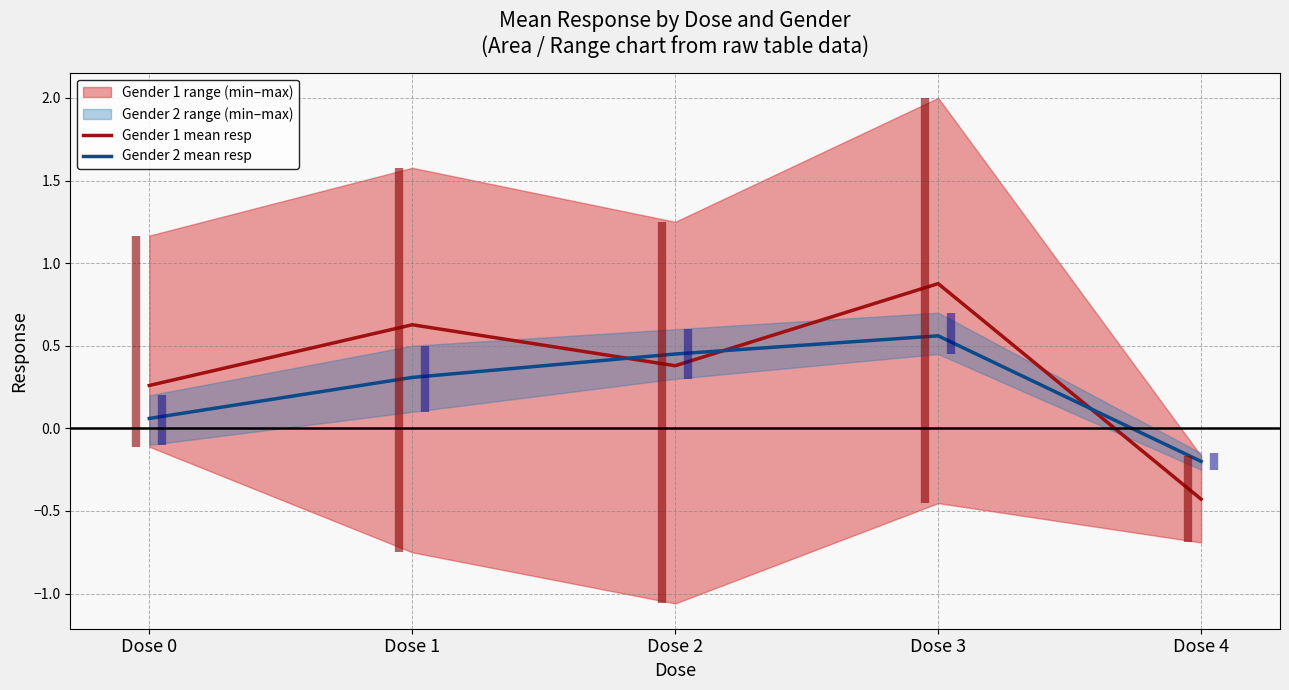

What is the difference between the highest and lowest values at Dose 0?

0.2